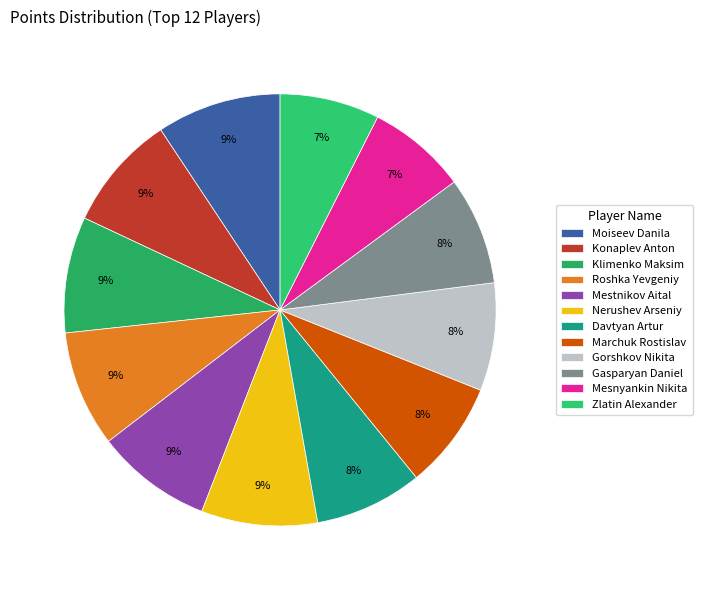

To the nearest percent, what portion does Marchuk Rostislav represent?

8%